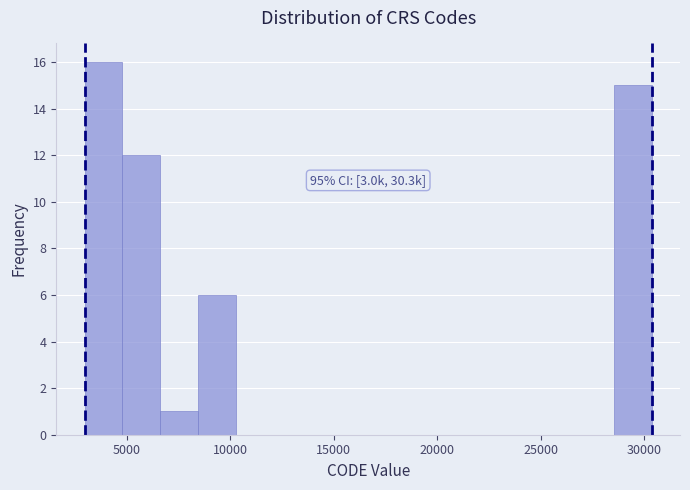

Read against the x-axis, roughly where is the centre of the tallest bar?

4000